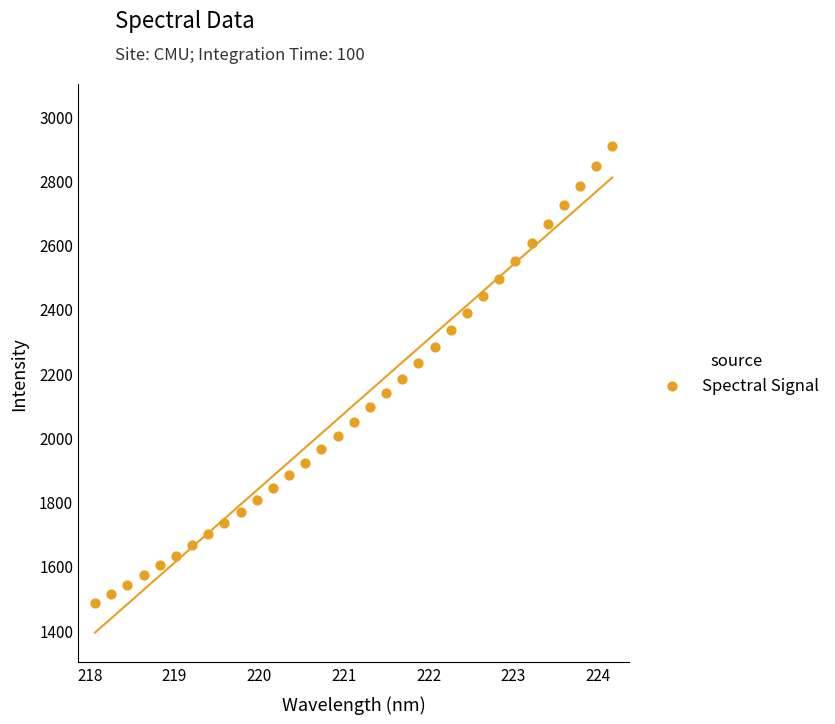

What is the range of X values (max minus min)?

6.1